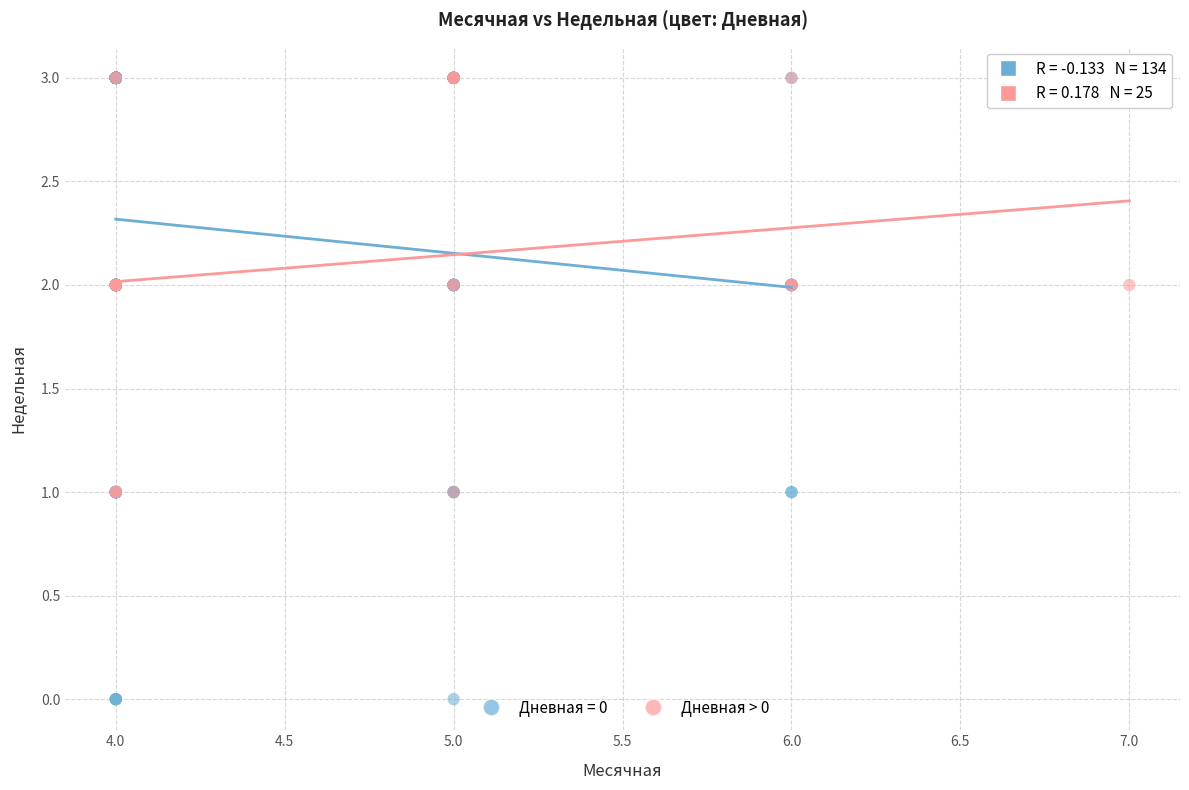

Which series contains the lowest Y value?

Дневная = 0